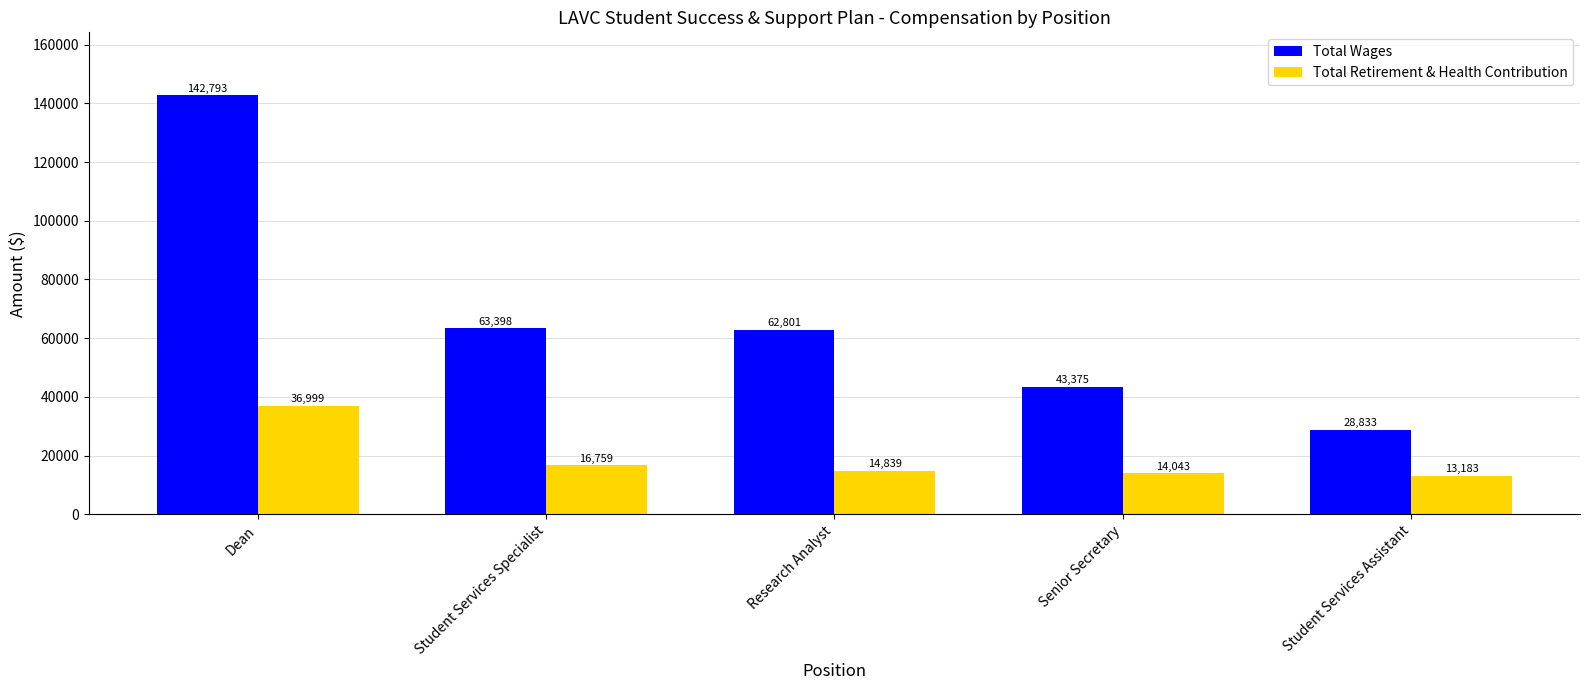

What value does the Total Retirement & Health Contribution series have at Senior Secretary, to the nearest 100?

14000